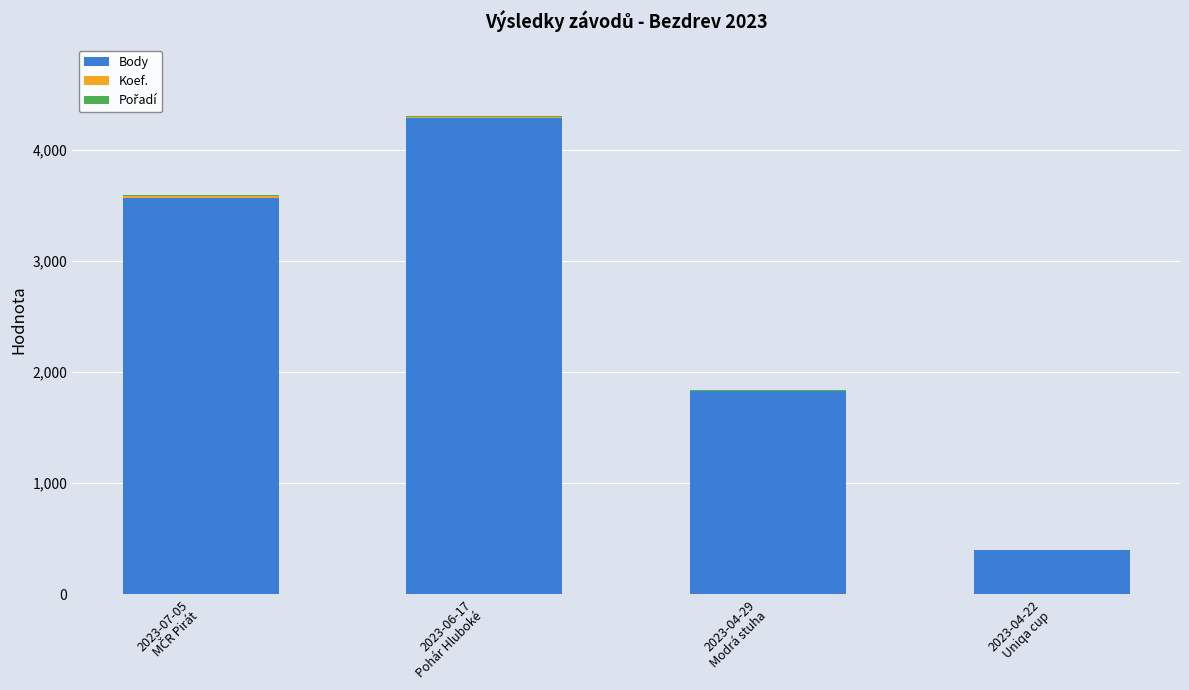

How many series are shown in this chart?

3